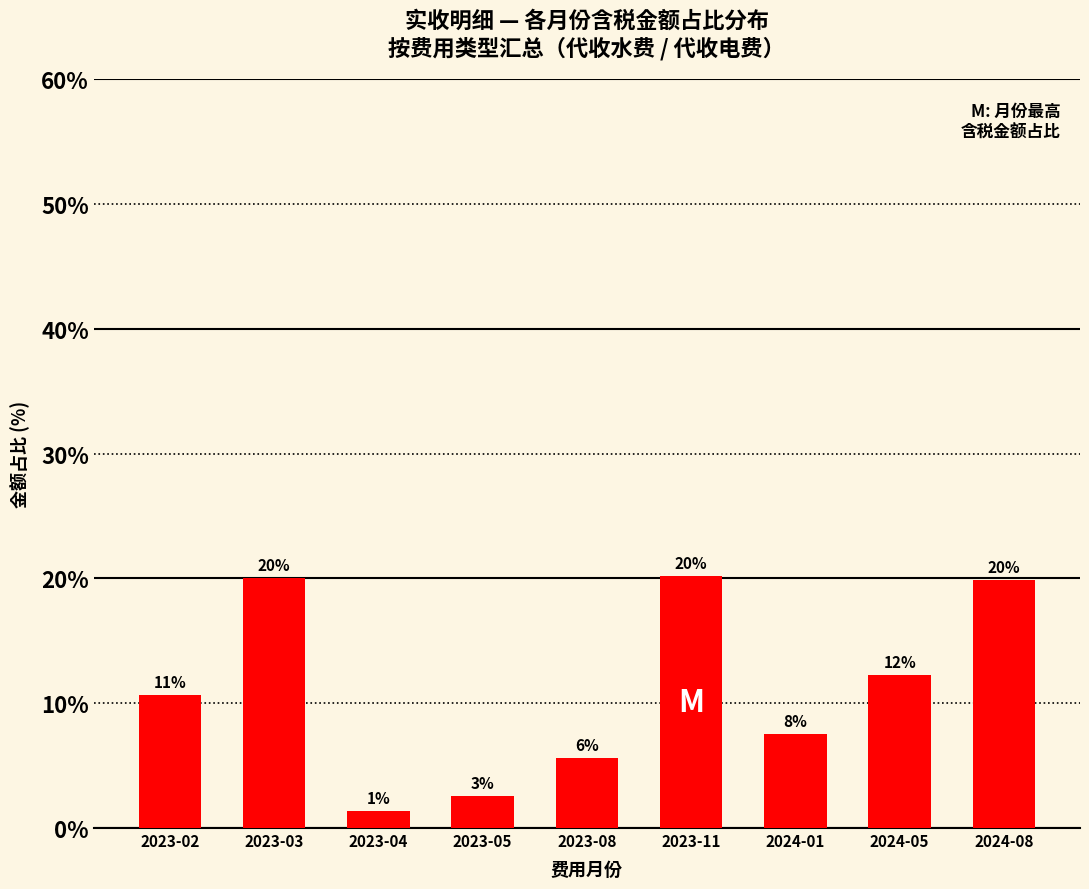

Which has a higher value, 2024-01 or 2023-04?

2024-01